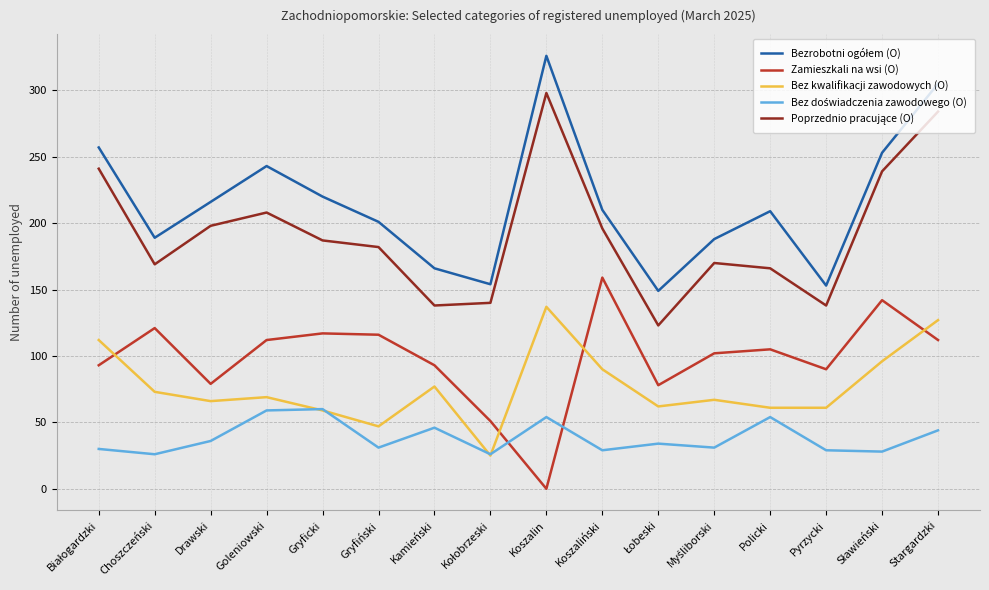

Does the chart display data point markers on the line(s)?

No